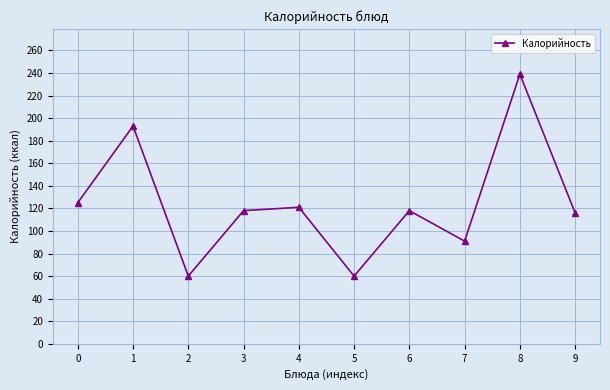

What is the ratio of the value at 7 to the value at 2?

1.5